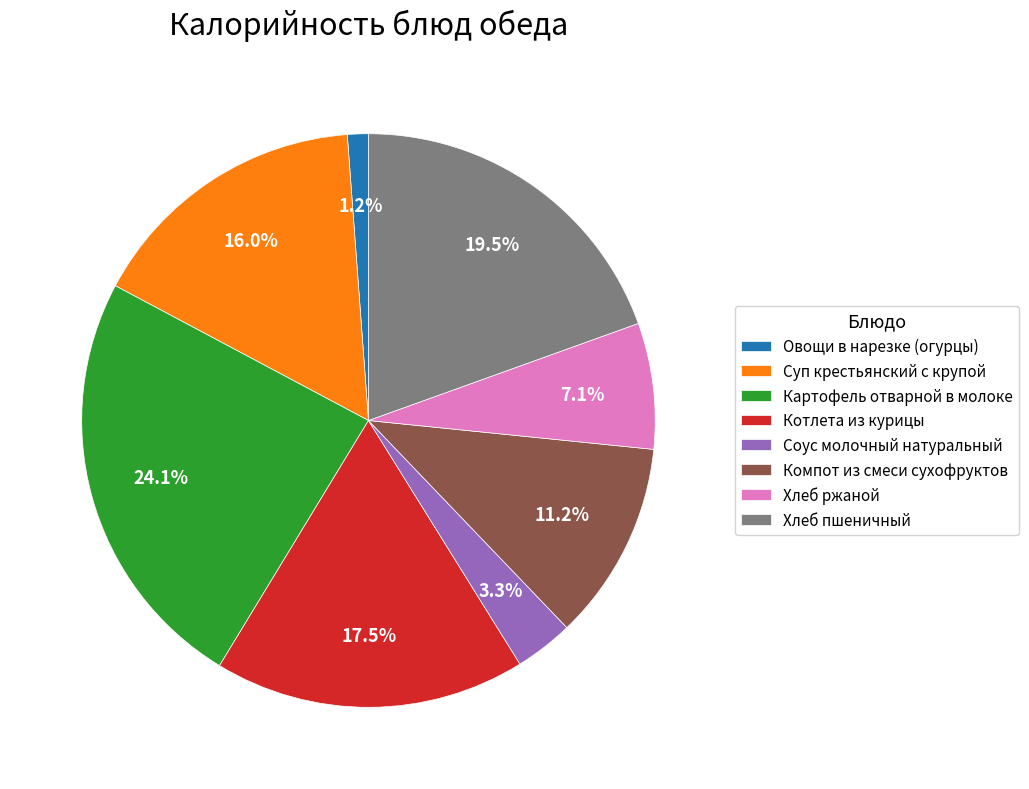

Rank the categories by value from lowest to highest.

Овощи в нарезке (огурцы), Соус молочный натуральный, Хлеб ржаной, Компот из смеси сухофруктов, Суп крестьянский с крупой, Котлета из курицы, Хлеб пшеничный, Картофель отварной в молоке